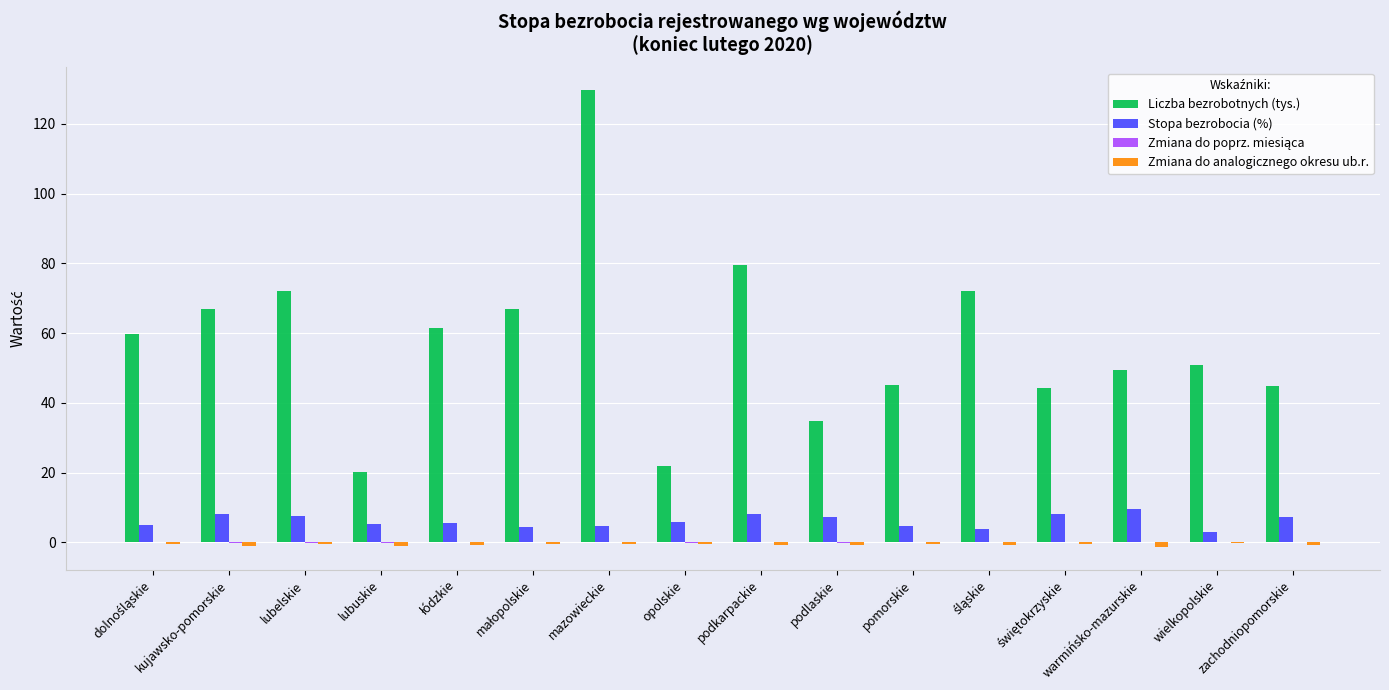

What is the sum of all Liczba bezrobotnych (tys.) values?

919.9